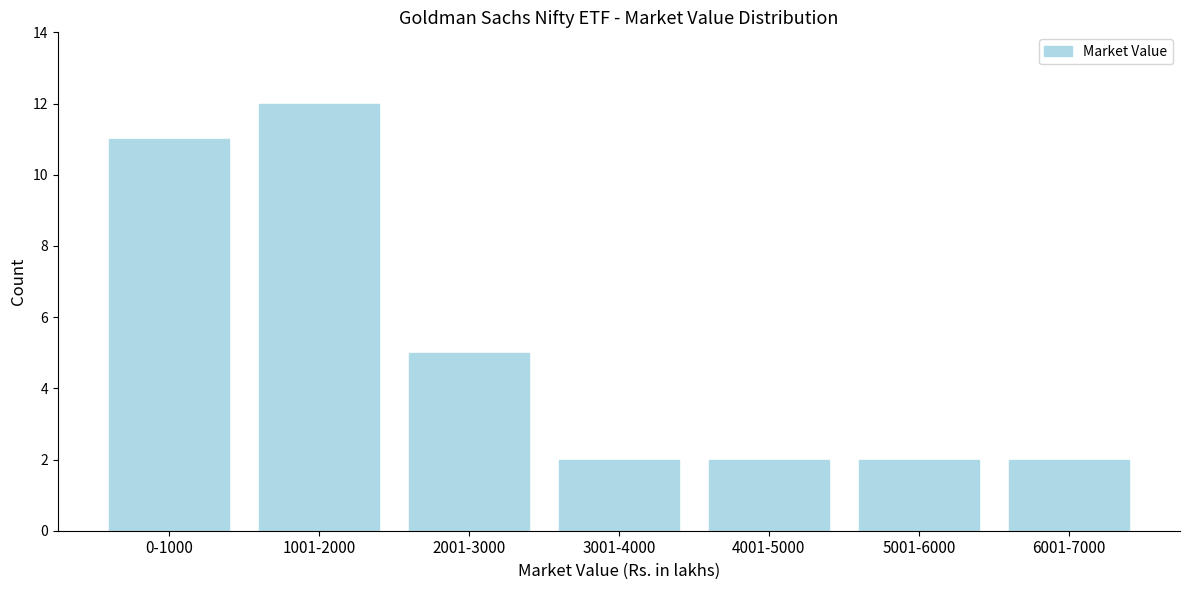

Reading left to right, what are all the values shown in this chart?

0-1000=11	1001-2000=12	2001-3000=5	3001-4000=2	4001-5000=2	5001-6000=2	6001-7000=2